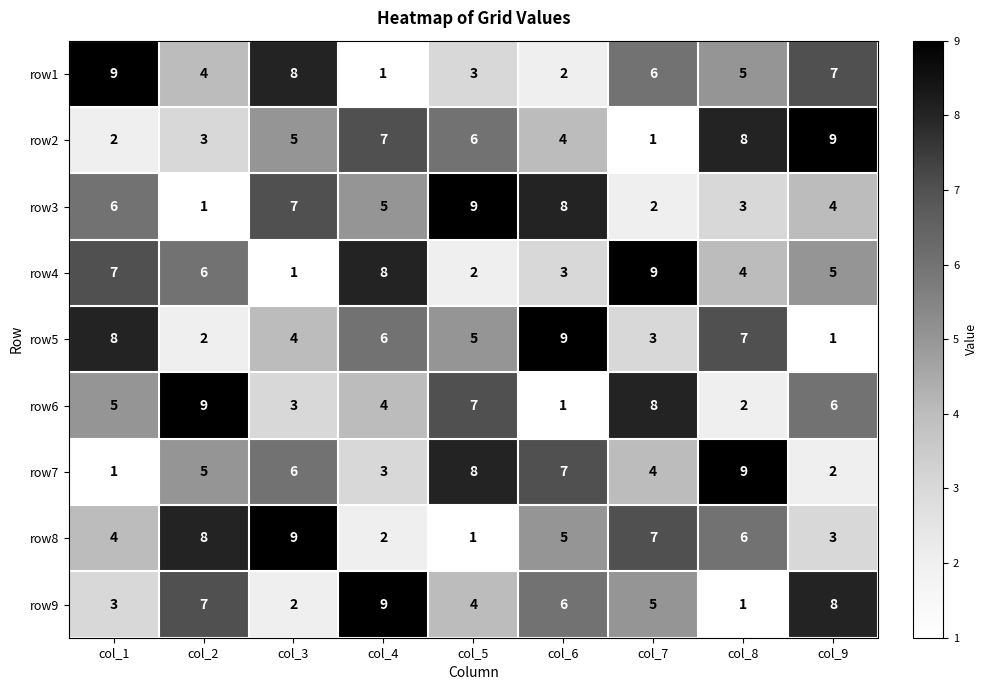

Which series changed the most between col_4 and col_5?

row4